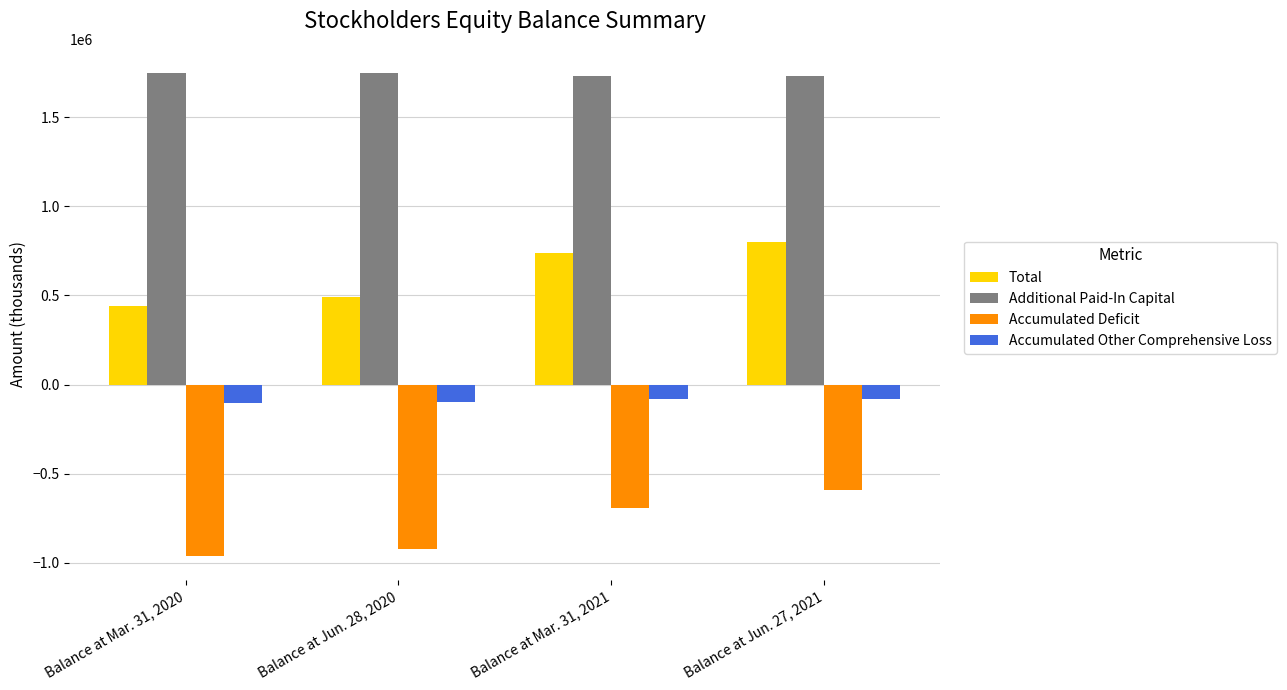

Is it true that Total equals 800679 at Balance at Jun. 27, 2021?

True